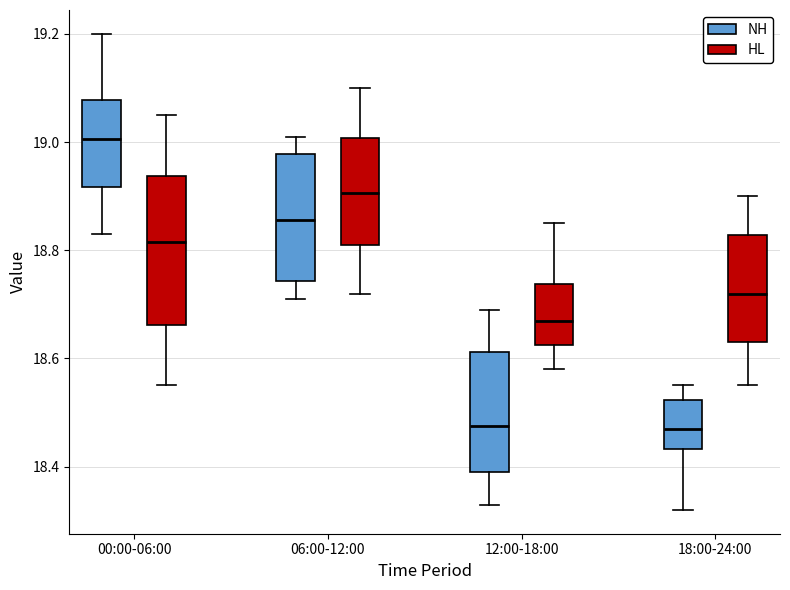

Which box is the tallest, from its lower edge to its upper edge?

00:00-06:00 (HL)